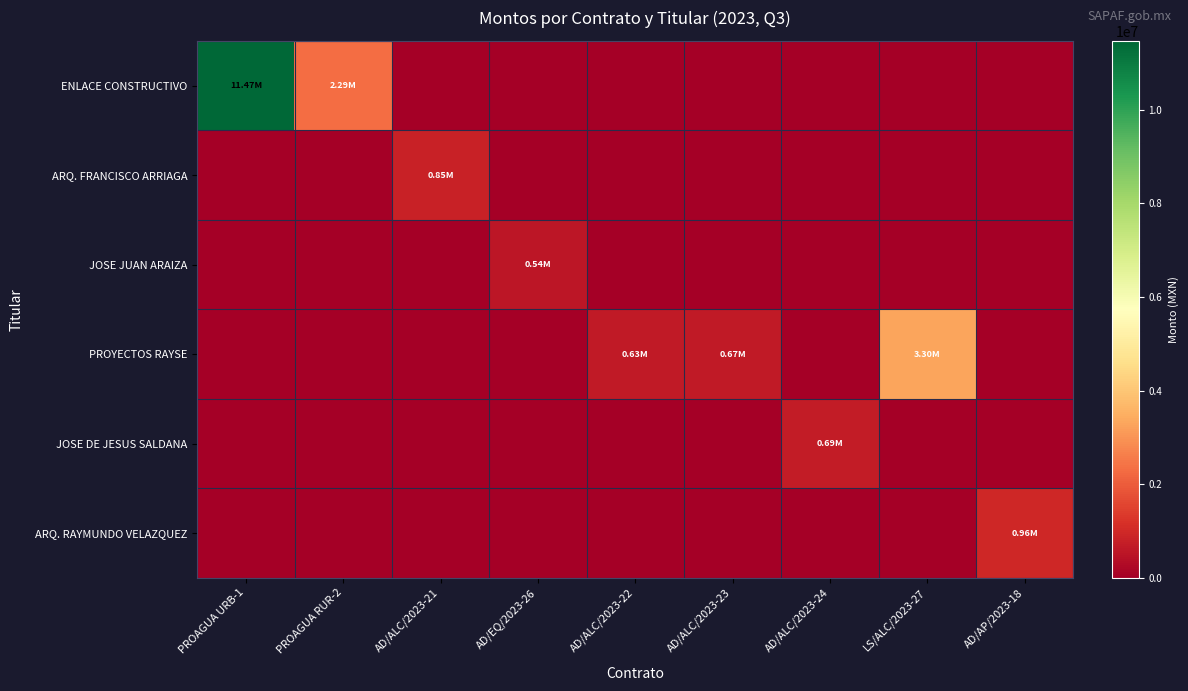

What is the difference between the highest and lowest values at AD/ALC/2023-22?

633357.4